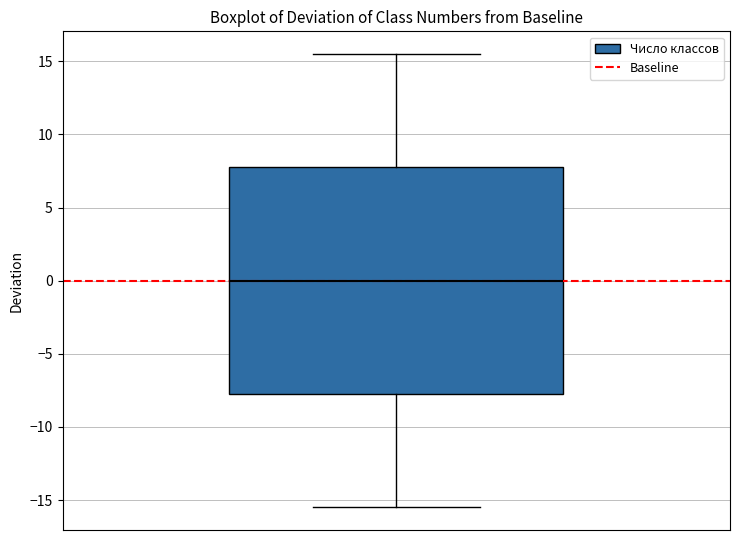

Transcribe this box plot: give where the median line is, the range the box spans, and where the two whiskers end, as read against the y-axis. The values are not printed on the chart, so give them approximately, as read against the axis.

median 0.0, box -7.5 to 8.0, whiskers -15.5 to 15.5